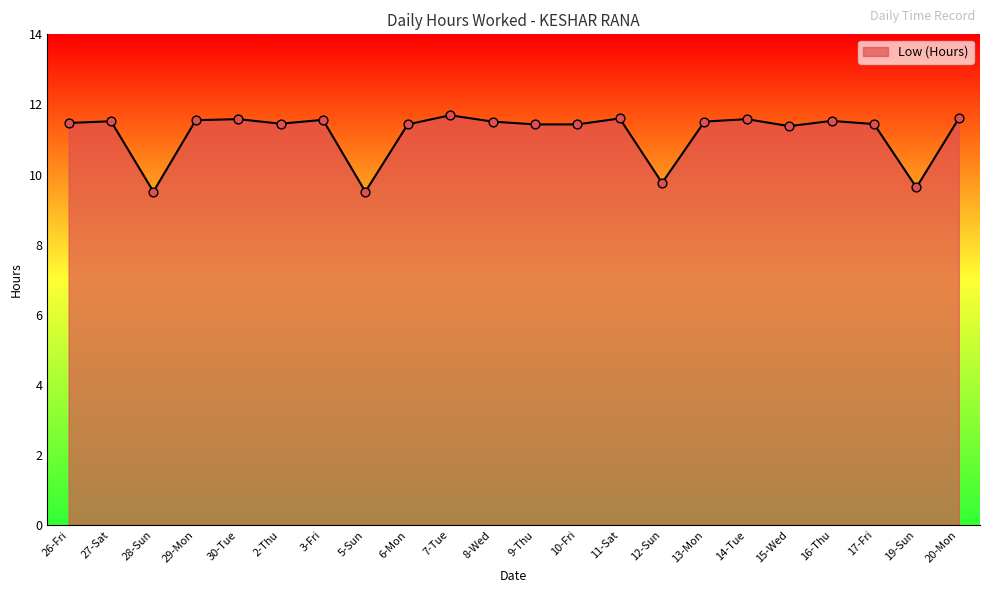

Which has a higher value, 3-Fri or 12-Sun?

3-Fri